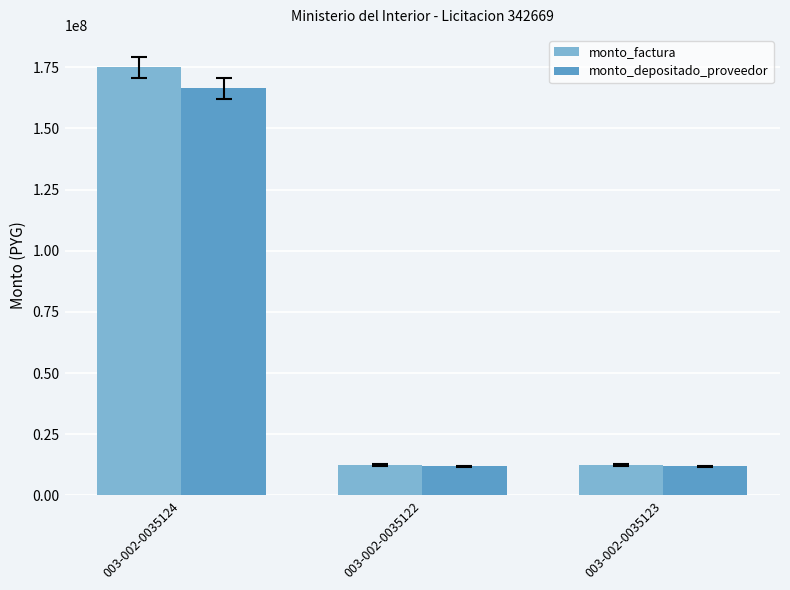

How many groups of bars are there?

3